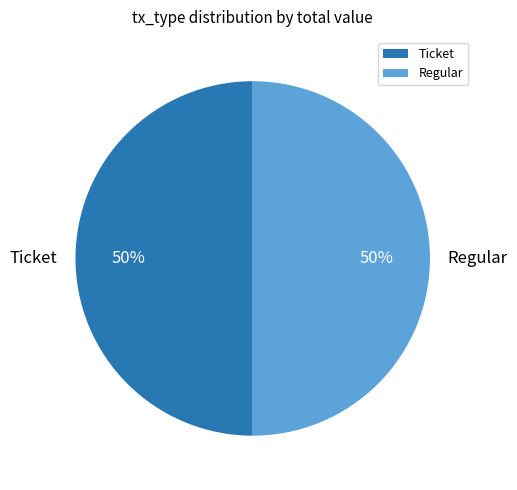

To the nearest percent, what is the combined percentage of Regular and Ticket?

100%